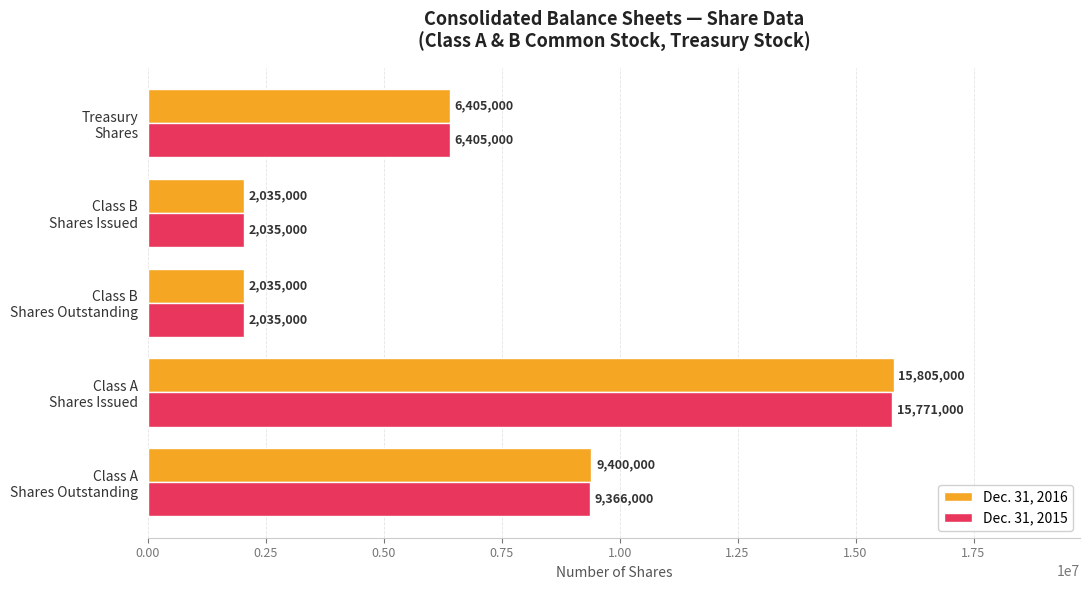

What is the difference between the maximum and minimum values in the Dec. 31, 2015 series?

13736000